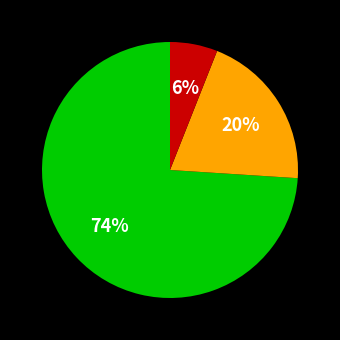

Is there any slice that represents more than half of the pie?

Yes